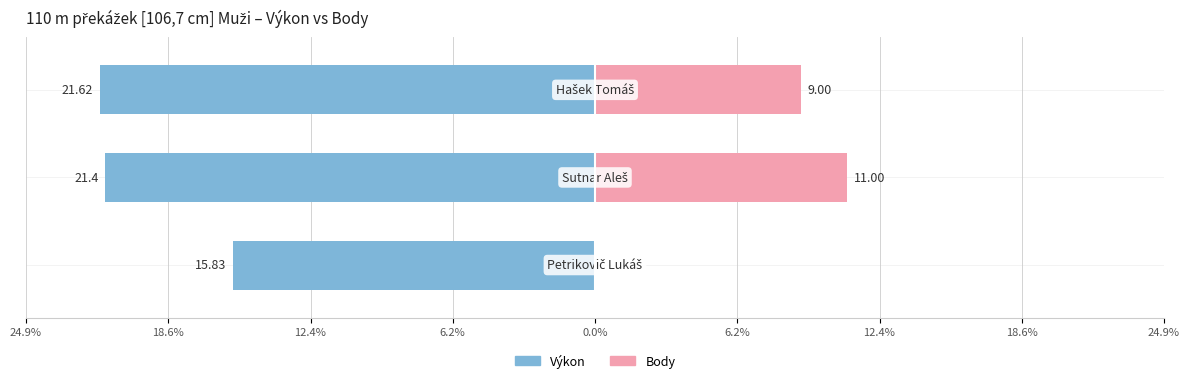

Count the number of categories in the chart.

3